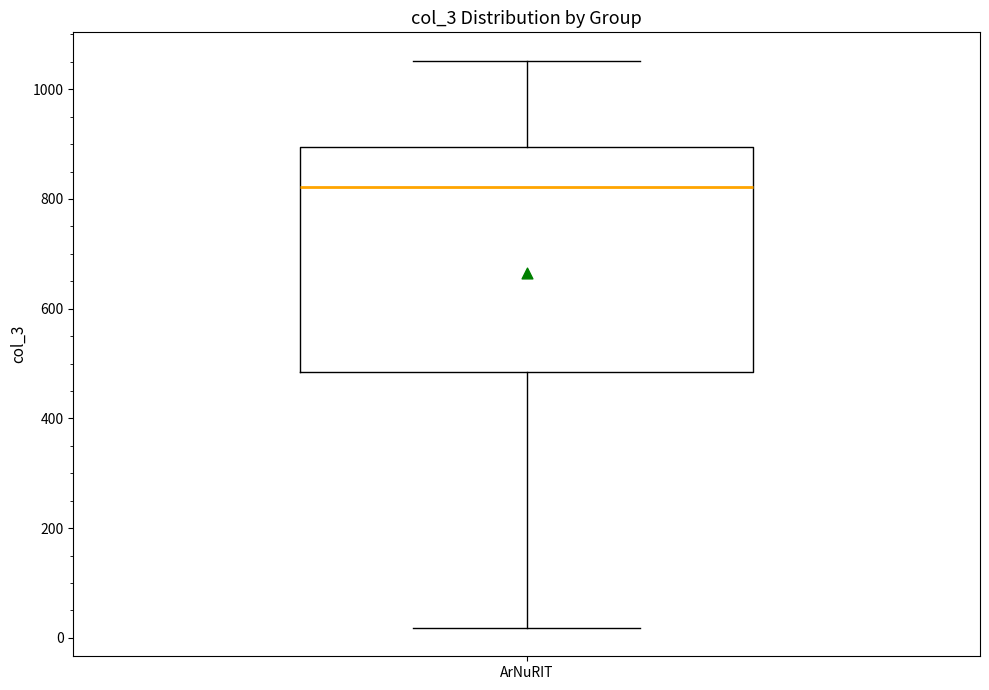

Where does the median line of the box for ArNuRIT sit on the y-axis? The values are not printed on the chart, so give them approximately, as read against the axis.

820